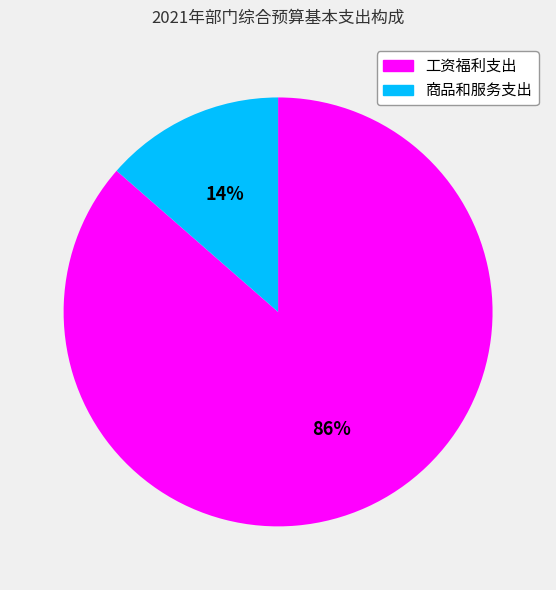

Between 工资福利支出 and 商品和服务支出, which is larger?

工资福利支出